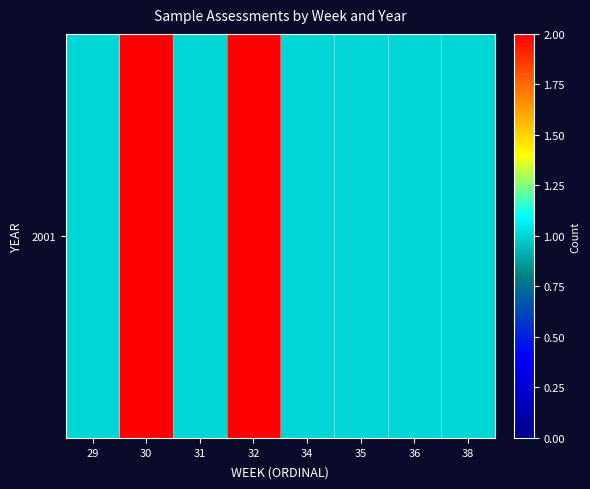

Read the value at 36.

1